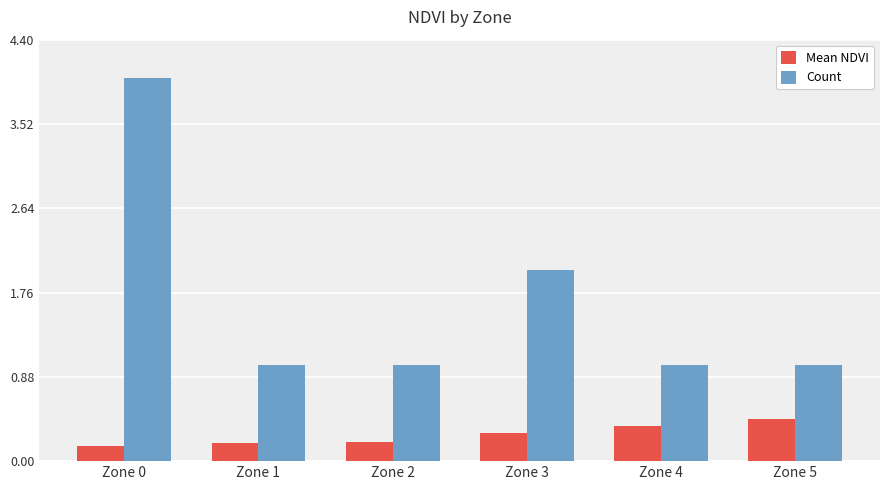

How many bars are there in total?

12